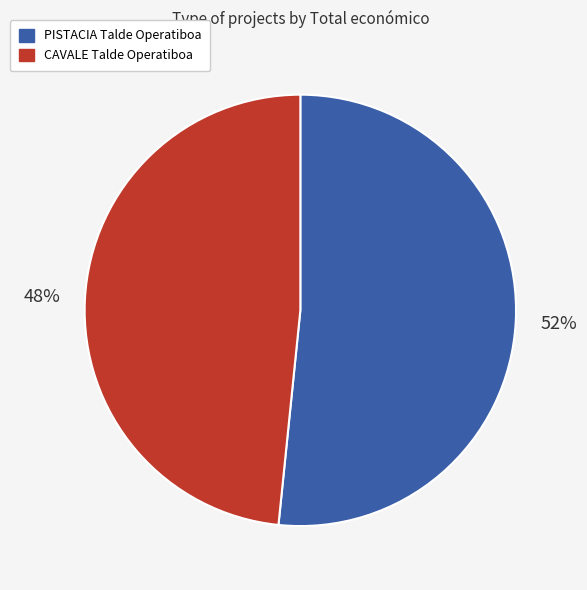

How many segments does this pie chart have?

2